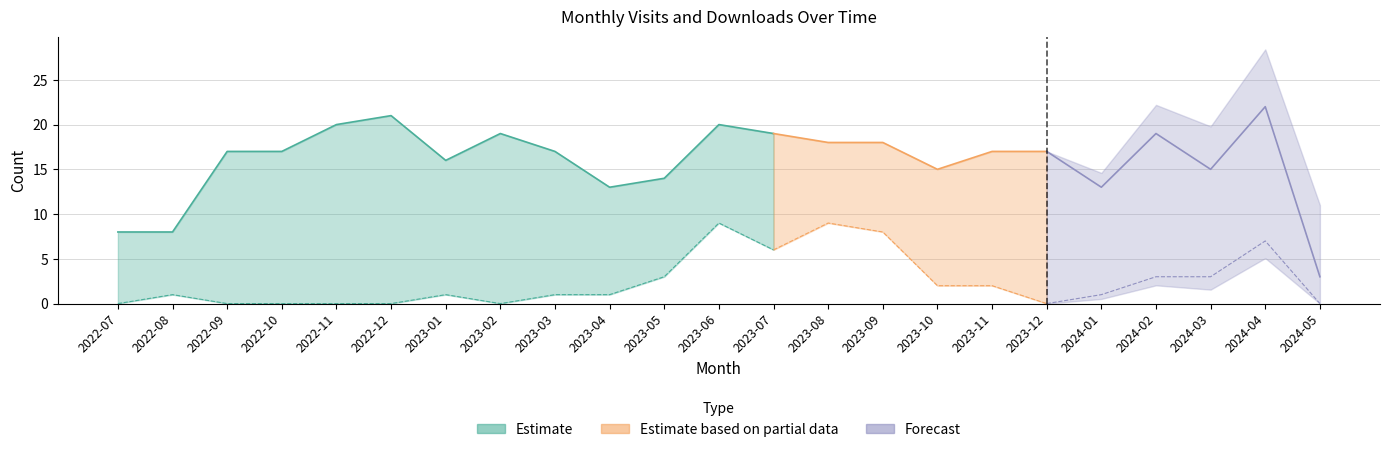

True or false: monthly_download_resource and monthly_visit intersect in this chart.

False